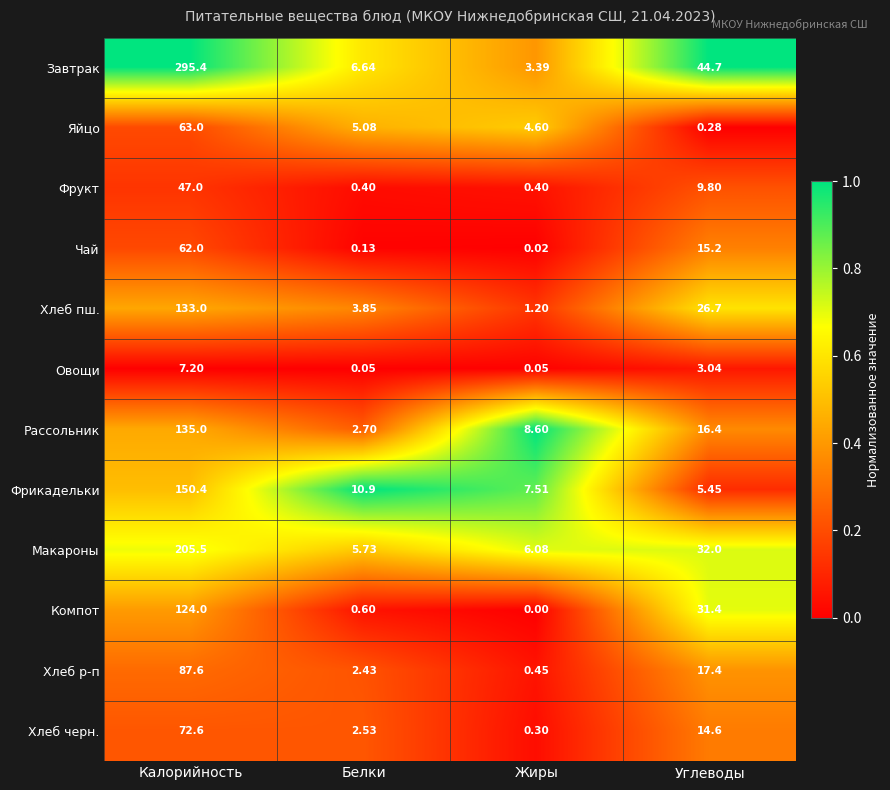

Which category has the lowest value in the Хлеб черн. series?

Жиры